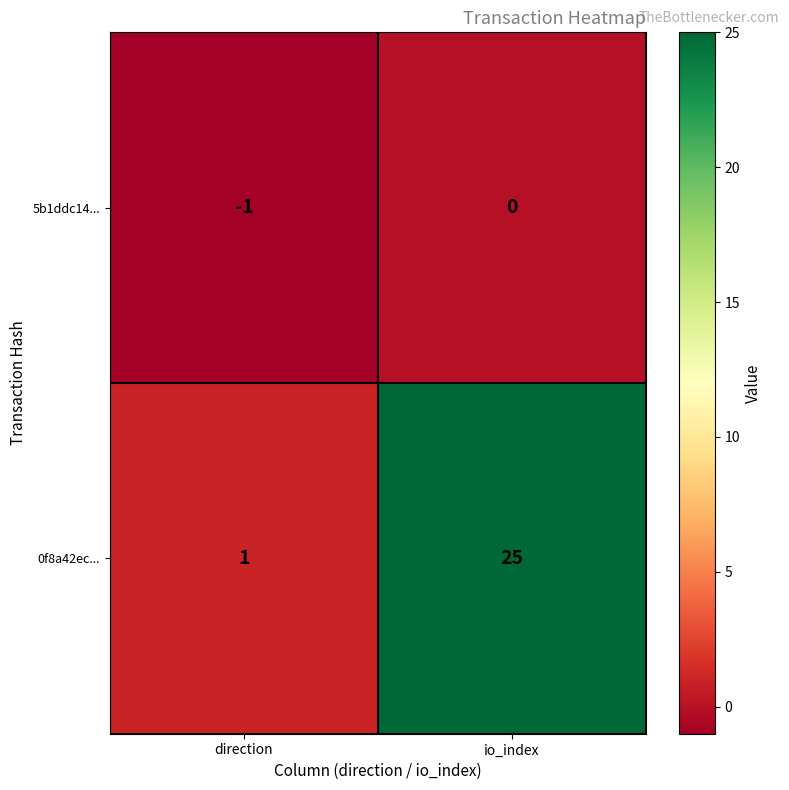

Reading right to left, extract all data points from this chart.

5b1ddc14...: io_index=0	direction=-1
0f8a42ec...: io_index=25	direction=1